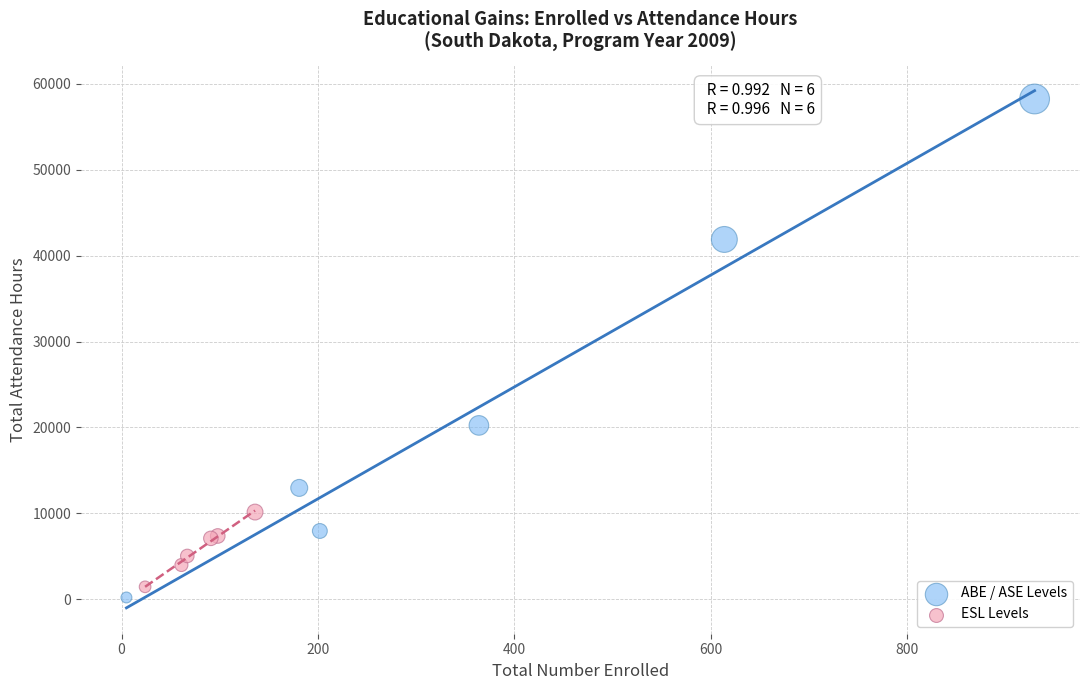

Which series has the largest Y range (max minus min)?

ABE / ASE Levels